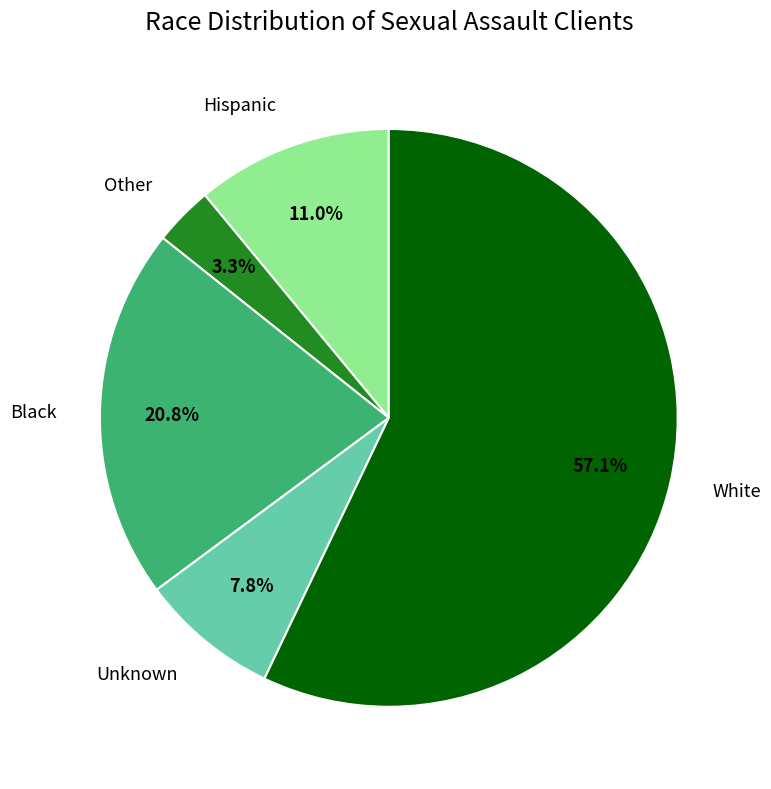

How much of the chart is everything except Other?

96.7%